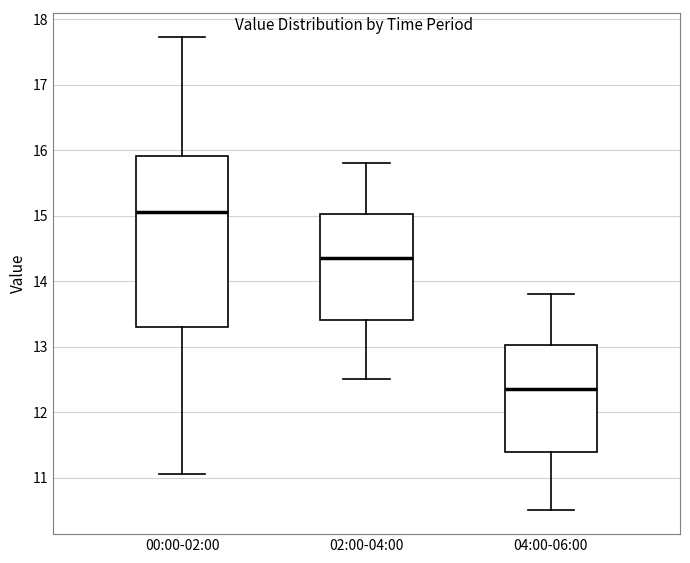

Comparing the boxes themselves (not the whiskers), which one is the tallest?

00:00-02:00